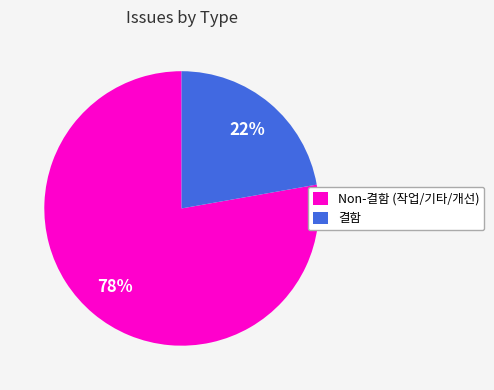

Rank the categories by value from lowest to highest.

결함, Non-결함 (작업/기타/개선)